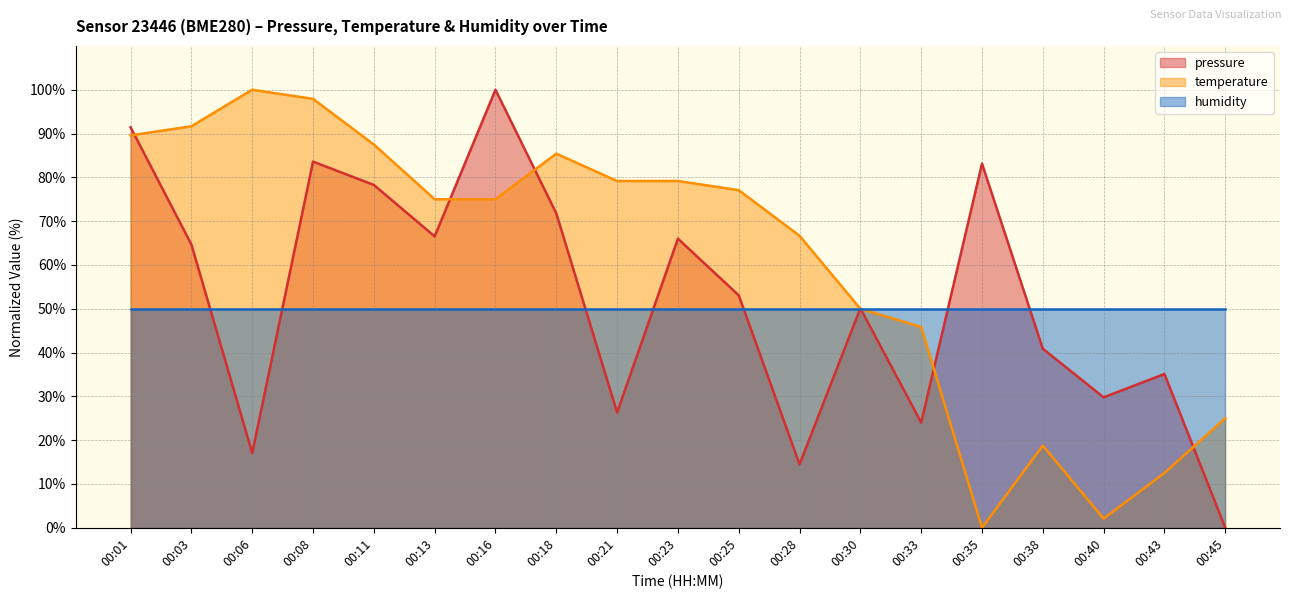

At how many categories does at least one series exceed 16?

19